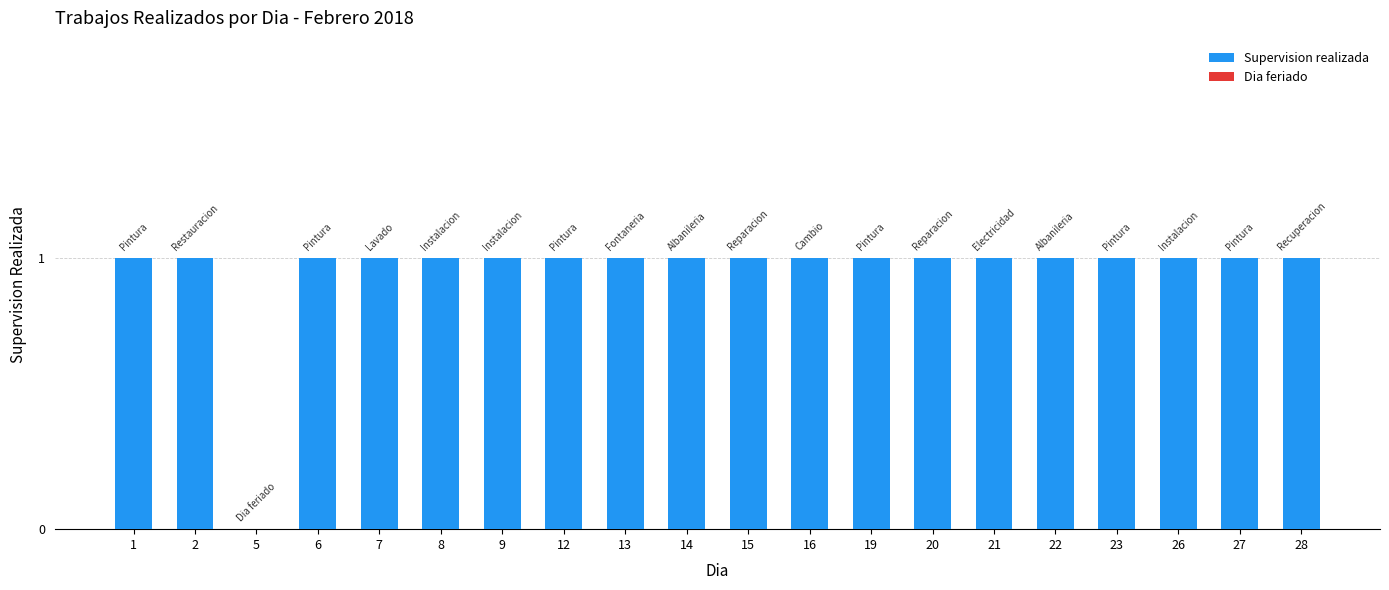

What is the sum of the values at 20 and 26?

2